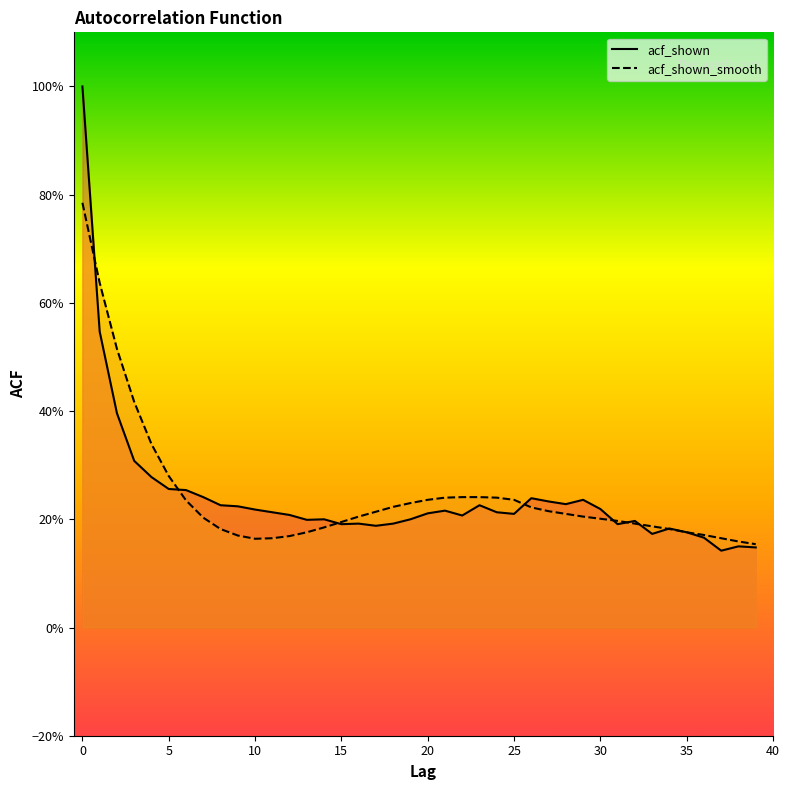

How many lines are shown in the chart?

2